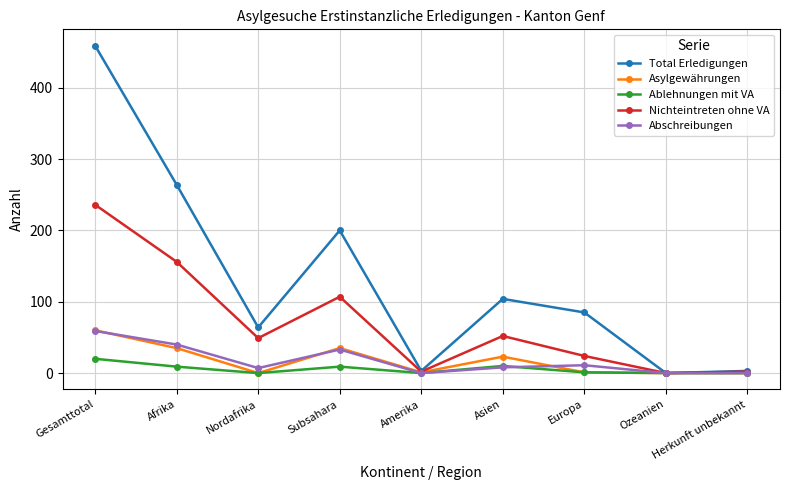

What is the difference between the highest and lowest values at Subsahara?

191